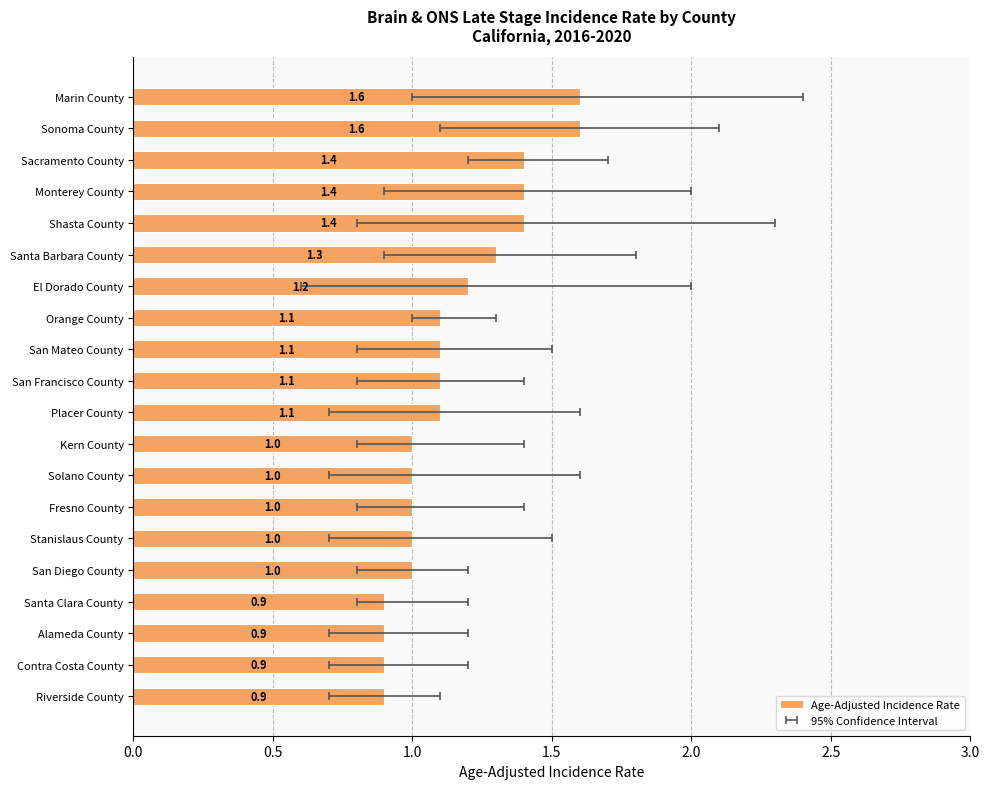

What is the change in value from Santa Barbara County to Contra Costa County?

-0.4